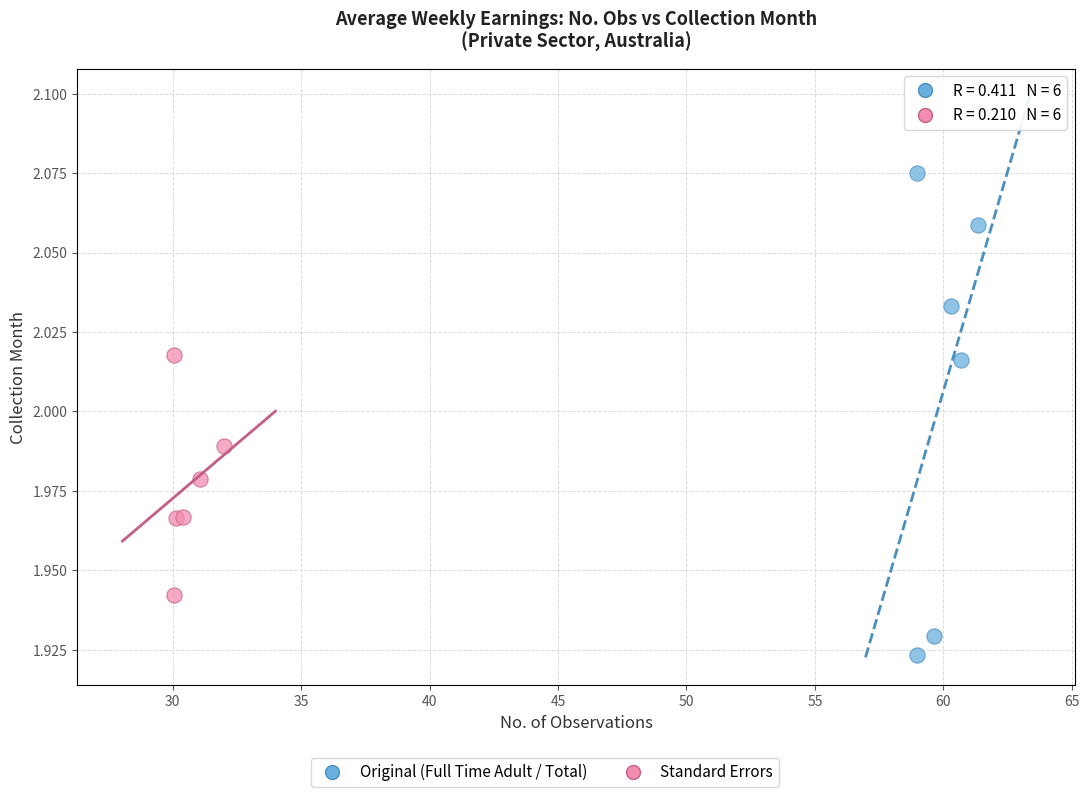

Which series reaches the maximum Y coordinate?

Original (Full Time Adult / Total)